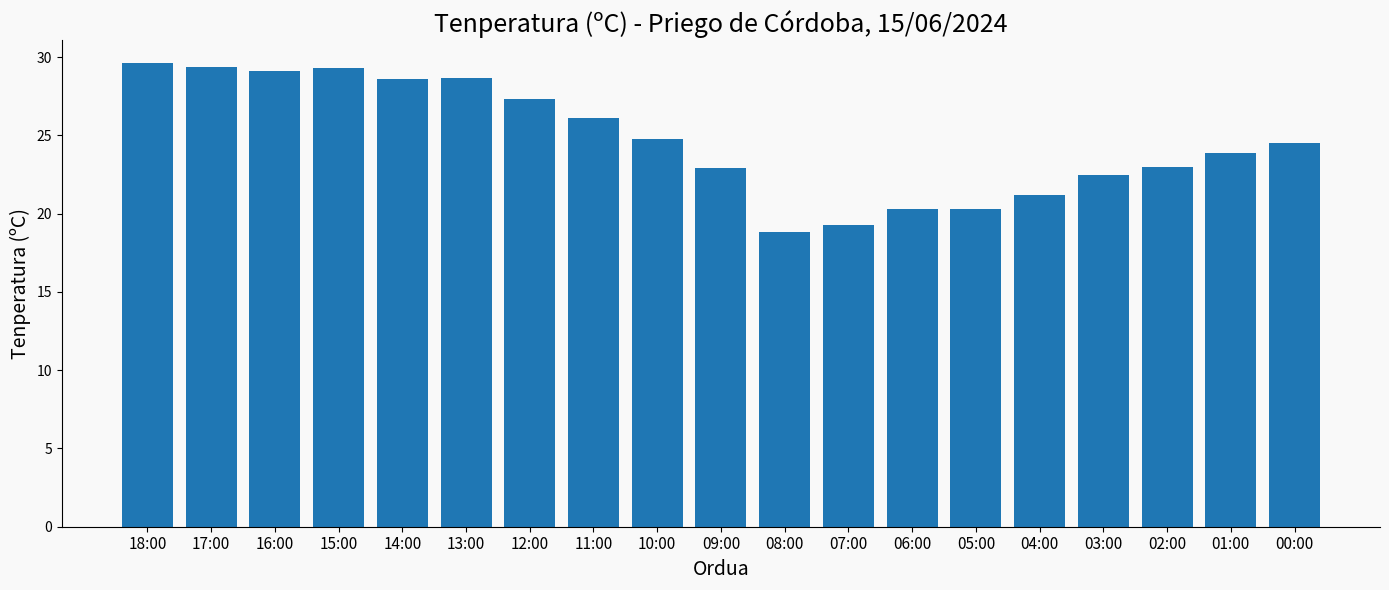

What is the label of the 7th bar from the right?

06:00